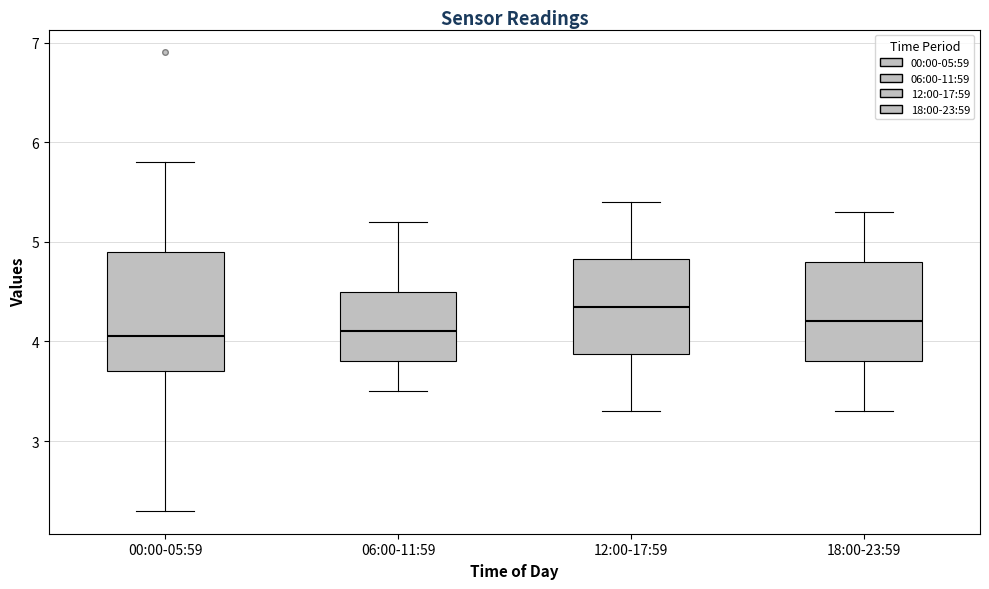

Reading left to right, read every box against the y-axis: the position of its median line, the range the box covers, and the ends of its whiskers. The values are not printed on the chart, so give them approximately, as read against the axis.

00:00-05:59: median 4.1, box 3.7 to 4.9, whiskers 2.3 to 5.8
06:00-11:59: median 4.1, box 3.8 to 4.5, whiskers 3.5 to 5.2
12:00-17:59: median 4.4, box 3.9 to 4.8, whiskers 3.3 to 5.4
18:00-23:59: median 4.2, box 3.8 to 4.8, whiskers 3.3 to 5.3